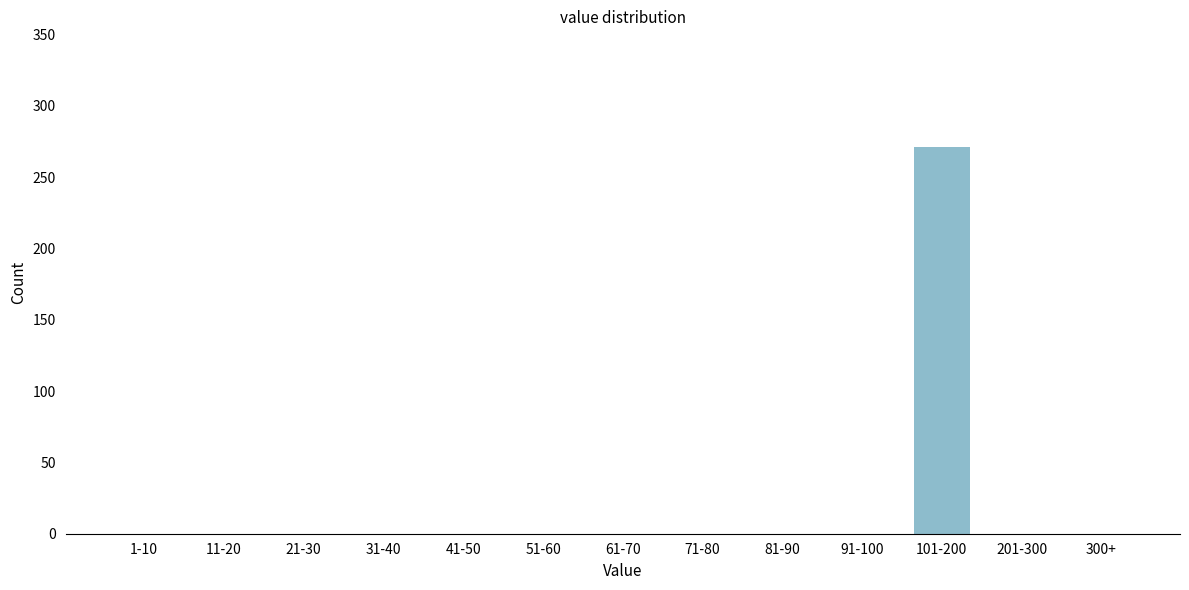

Reading right to left, extract all data points from this chart.

300+=0	201-300=0	101-200=271	91-100=0	81-90=0	71-80=0	61-70=0	51-60=0	41-50=0	31-40=0	21-30=0	11-20=0	1-10=0